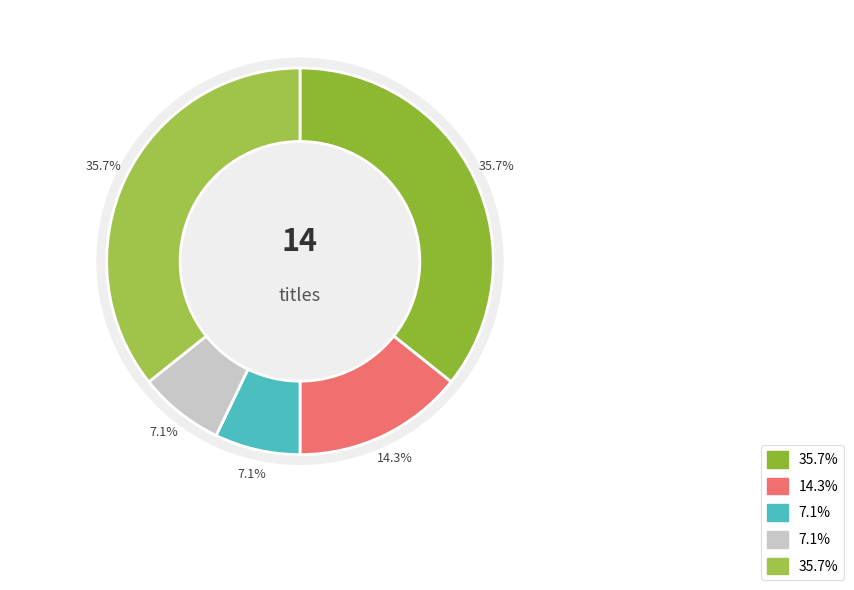

To the nearest percent, what is the difference between the largest and smallest slice percentages?

29%